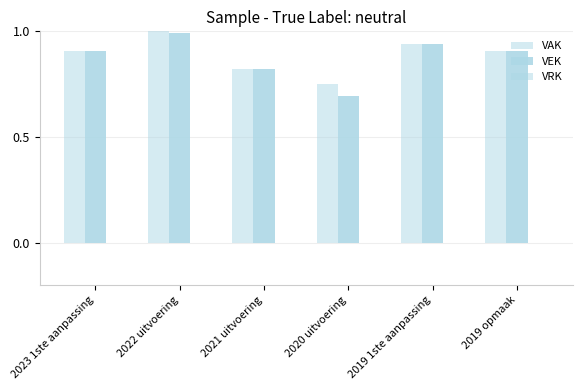

Is it true that VEK equals 0.9 at 2023 1ste aanpassing?

True